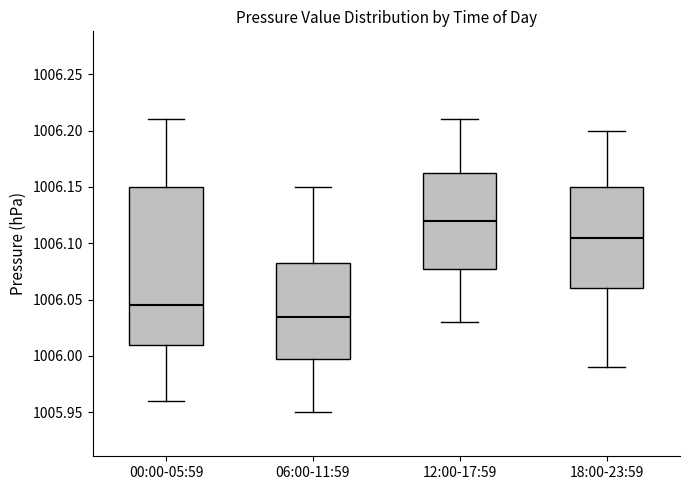

Comparing the boxes themselves (not the whiskers), which one is the tallest?

00:00-05:59